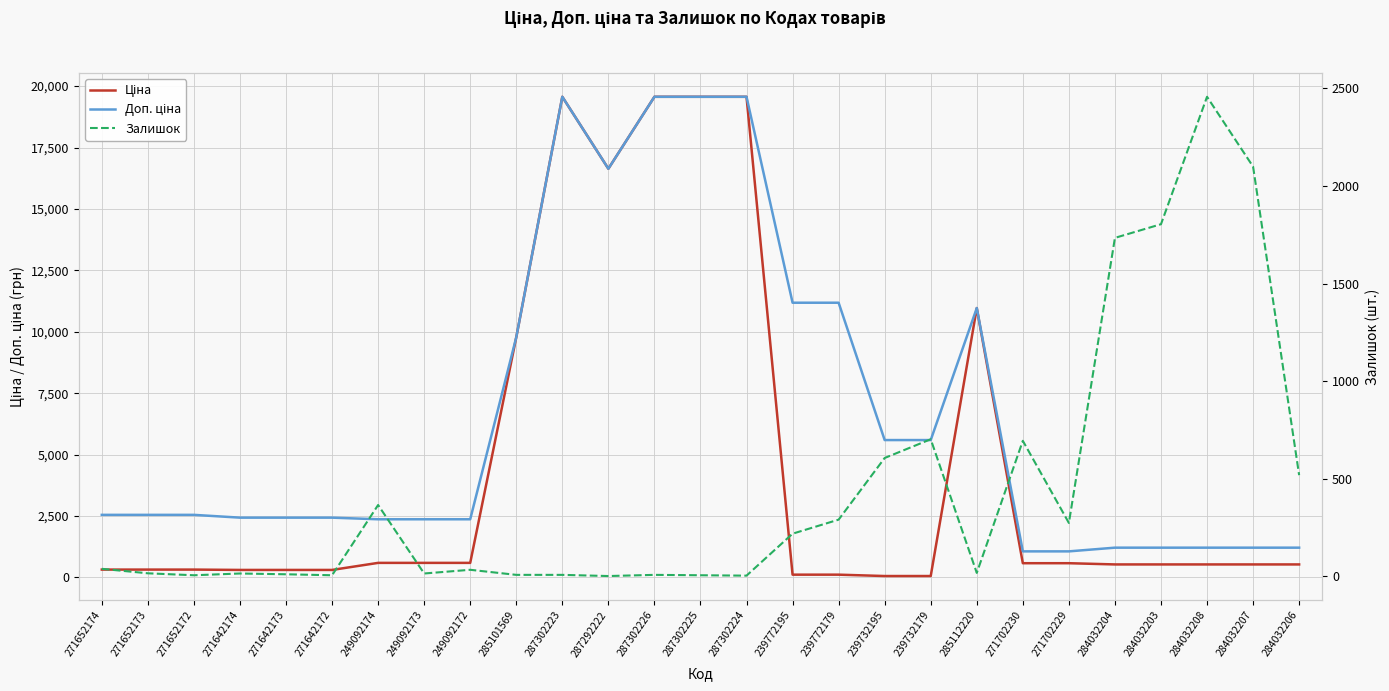

True or false: Доп. ціна and Залишок intersect in this chart.

True